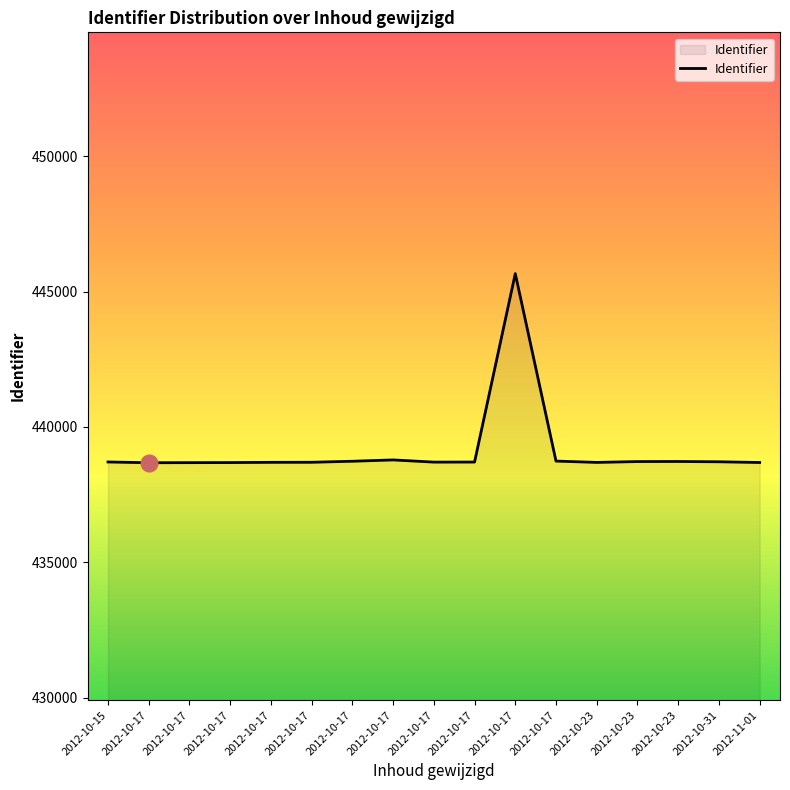

What is the difference between the maximum and minimum values?

6985